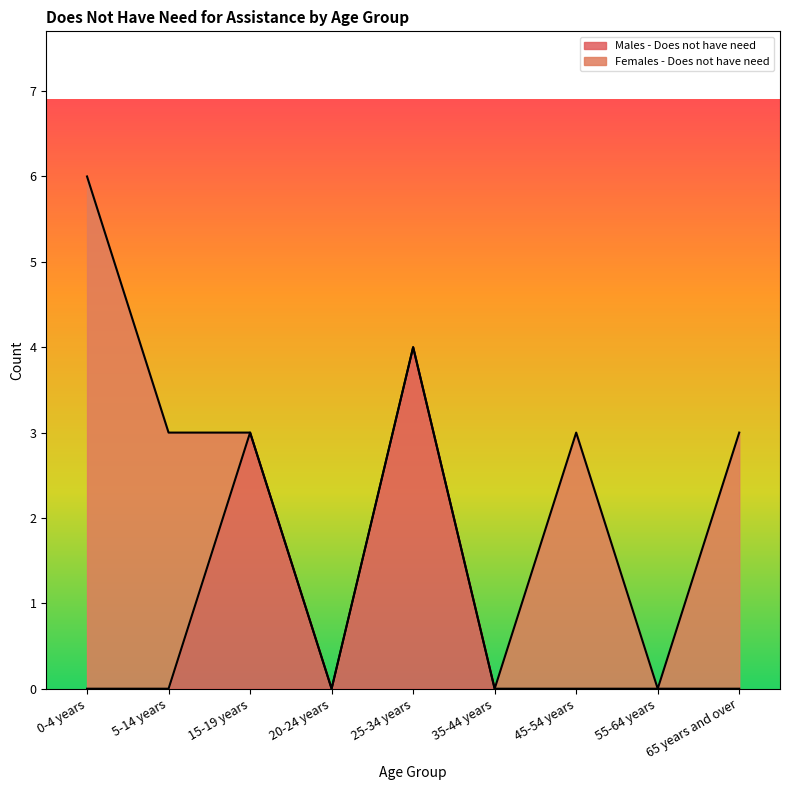

What is the label of the 9th point from the left?

65 years and over